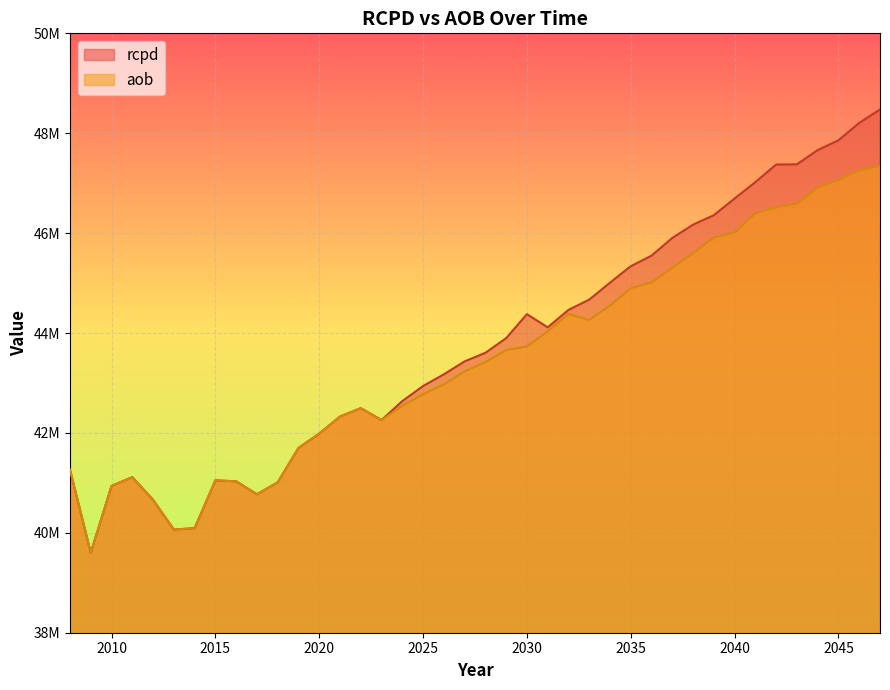

Is it true that rcpd equals 48475008.2 at 2047?

True